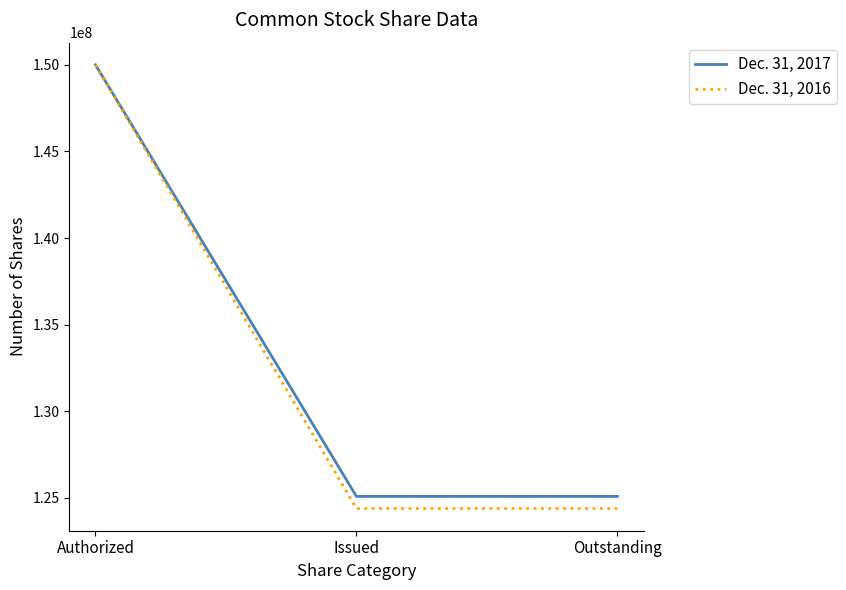

Which series has the widest spread of values?

Dec. 31, 2016